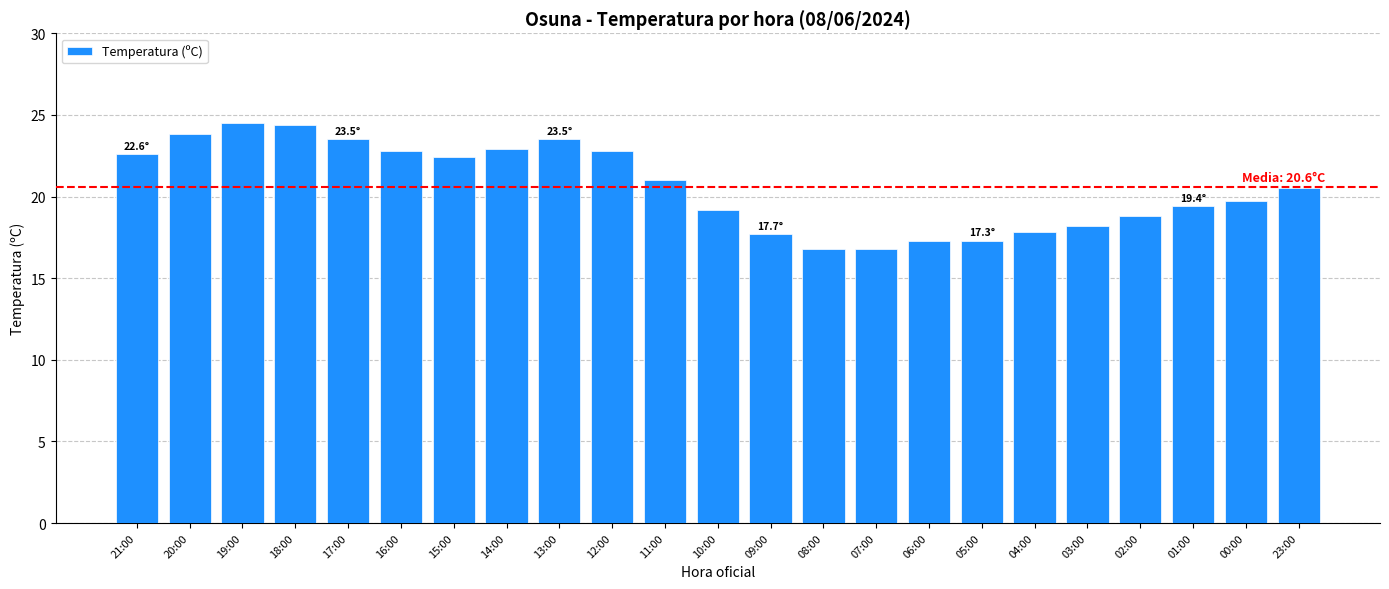

What is the ratio of the value at 21:00 to the value at 00:00?

1.1